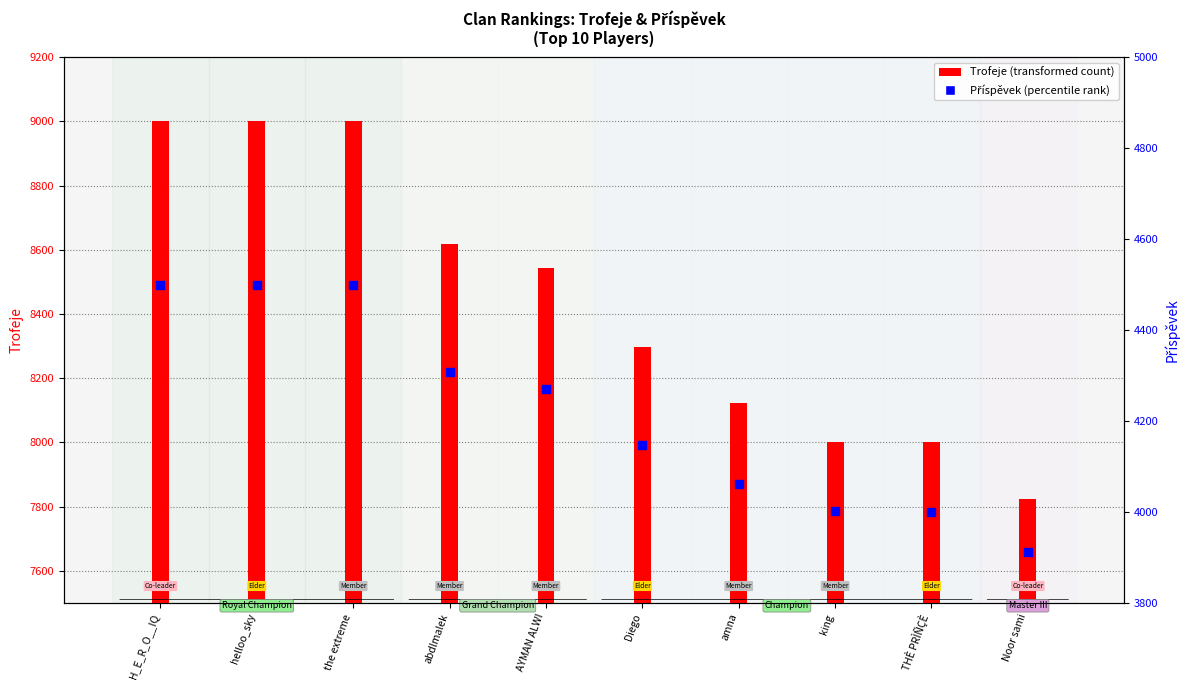

What is the total value across all series at the extreme?

13500